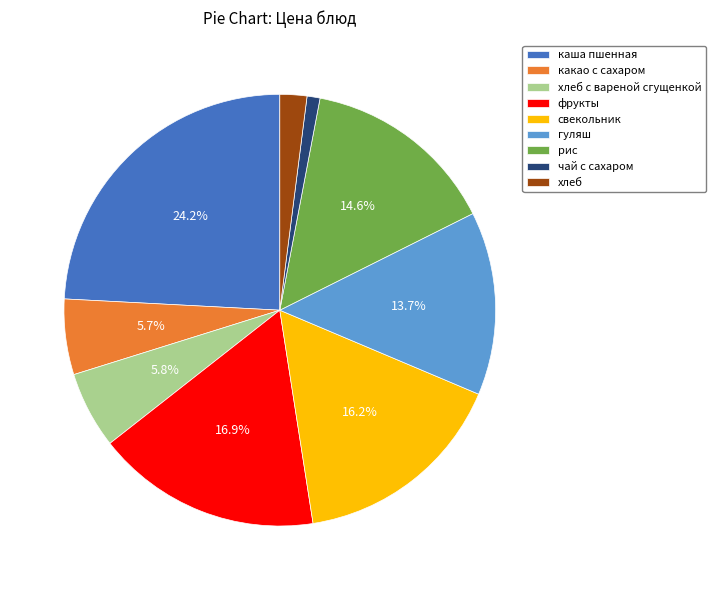

Count the number of slices in the pie.

9